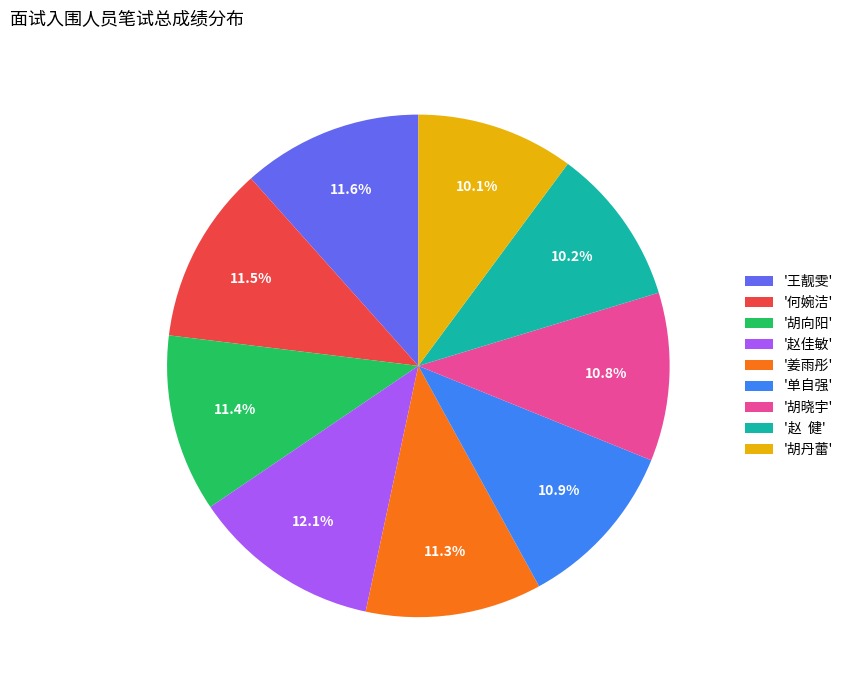

What portion of the pie excludes '胡丹蕾'?

89.9%